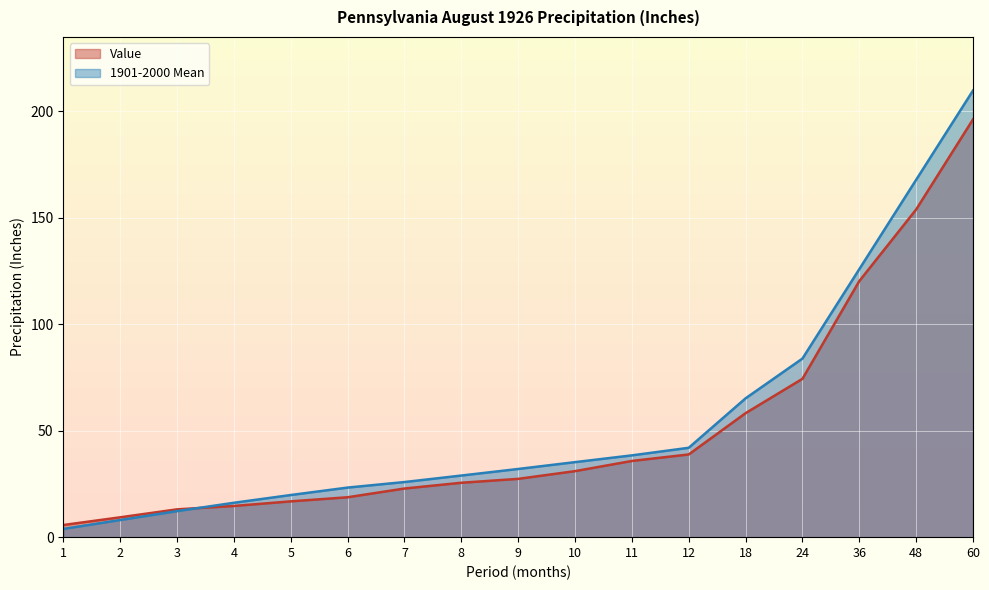

Rank the series by their average value, from highest to lowest.

1901-2000 Mean, Value